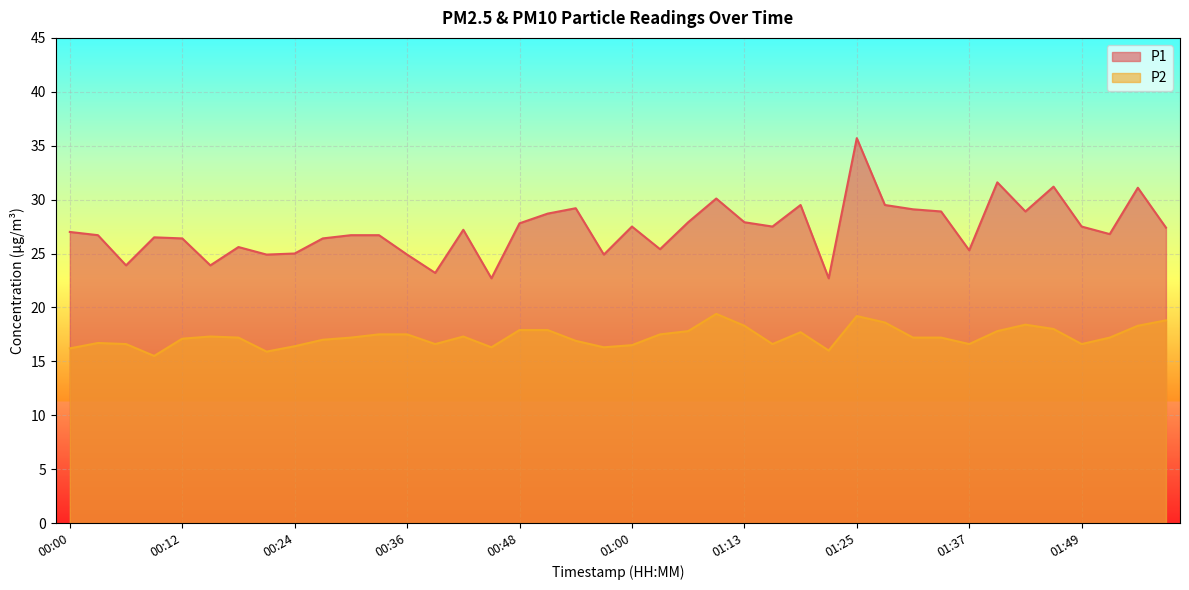

What is the difference between the P2 values at 01:34 and 01:40?

0.6